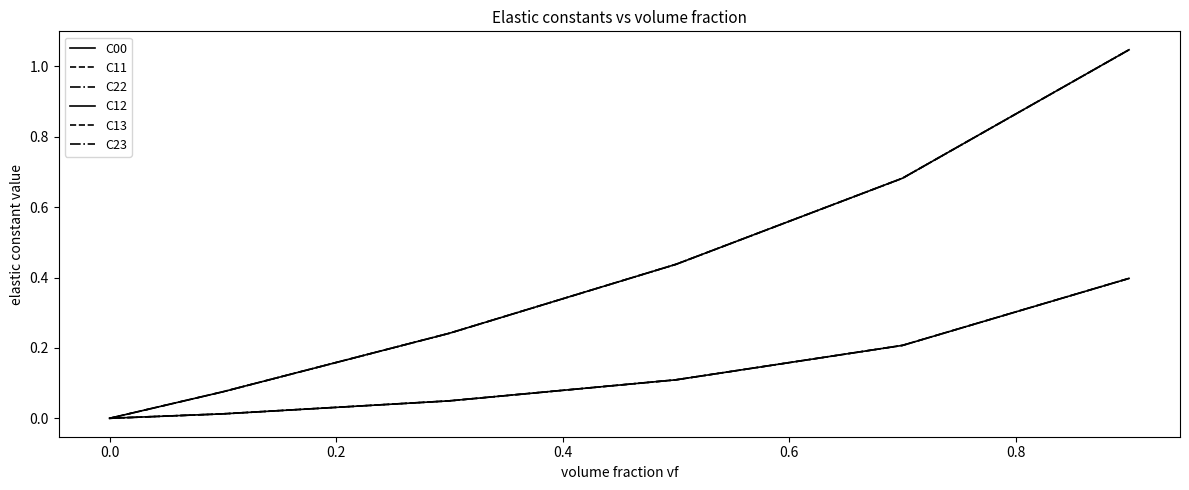

Reading right to left, extract all data points from this chart.

C00: 1.0	0.7	0.4	0.2	0.1	0.0
C11: 1.0	0.7	0.4	0.2	0.1	0.0
C22: 1.0	0.7	0.4	0.2	0.1	0.0
C12: 0.4	0.2	0.1	0.0	0.0	0.0
C13: 0.4	0.2	0.1	0.0	0.0	0.0
C23: 0.4	0.2	0.1	0.0	0.0	0.0